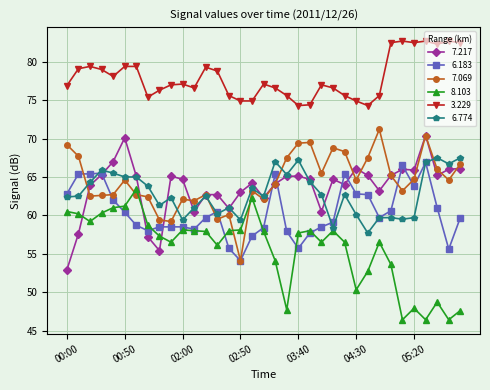

True or false: 6.774 has more than 0 points higher than both neighbors.

True